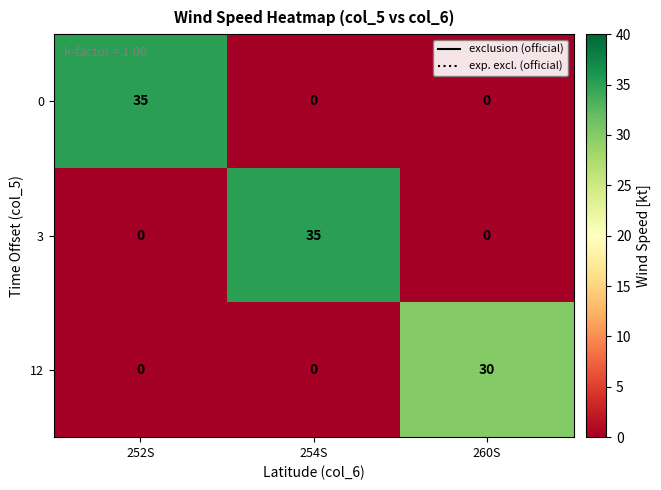

What value does the 0 series have at 252S?

35